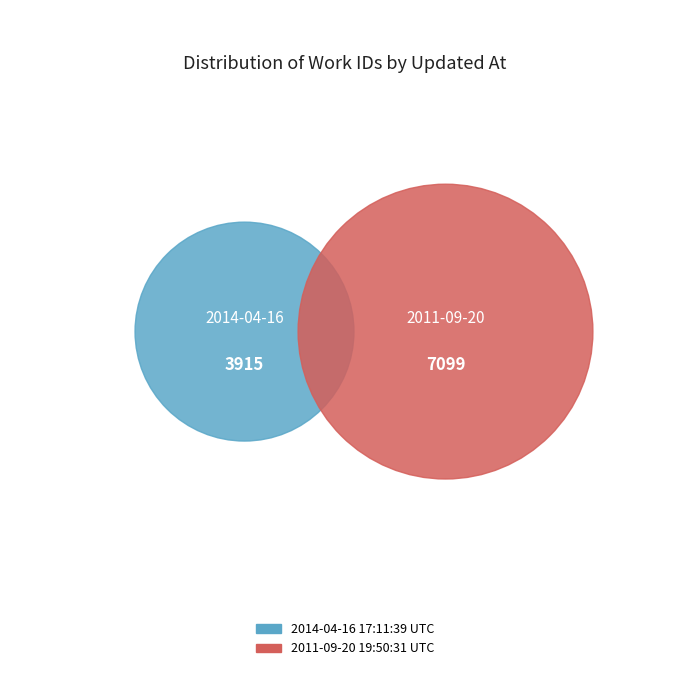

What is the change in value from 2014-04-16 17:11:39 UTC to 2011-09-20 19:50:31 UTC?

+3184